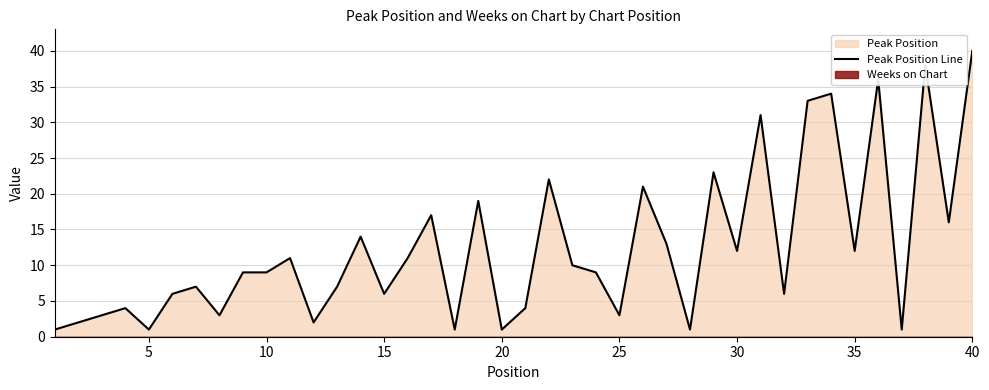

Which category has the highest value in the Peak Position Line series?

40